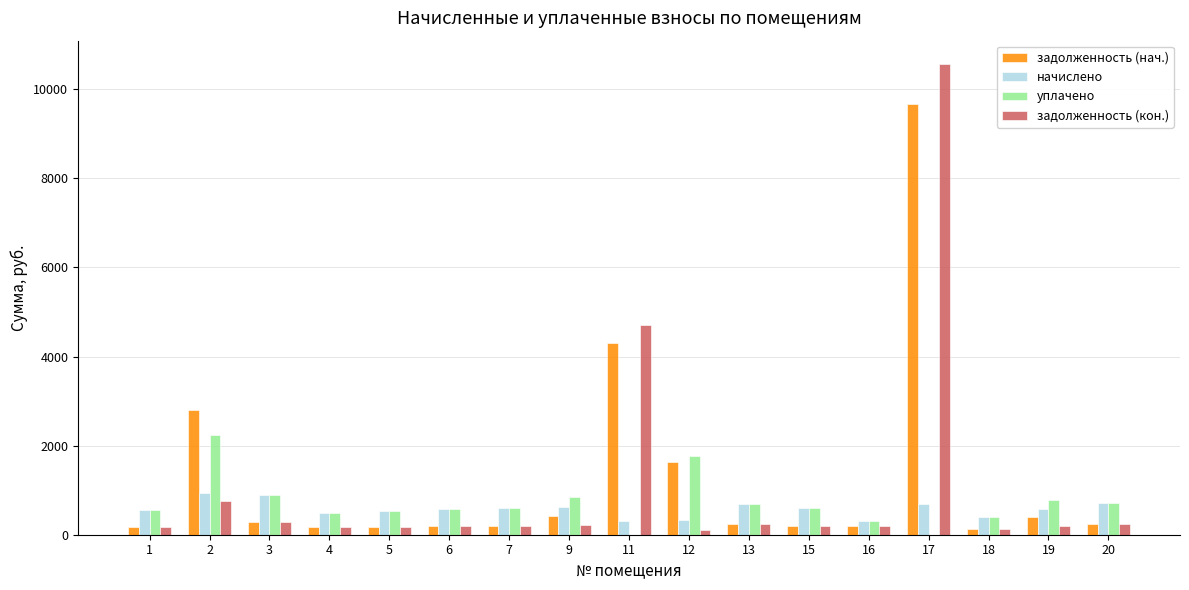

How many series are shown in this chart?

4